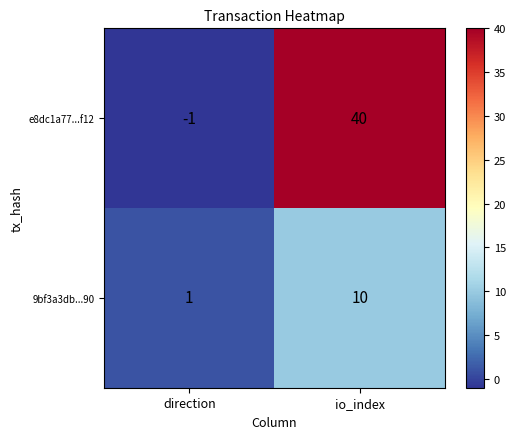

Reading right to left, what are all the values shown in this chart?

e8dc1a77...f12: 40	-1
9bf3a3db...90: 10	1